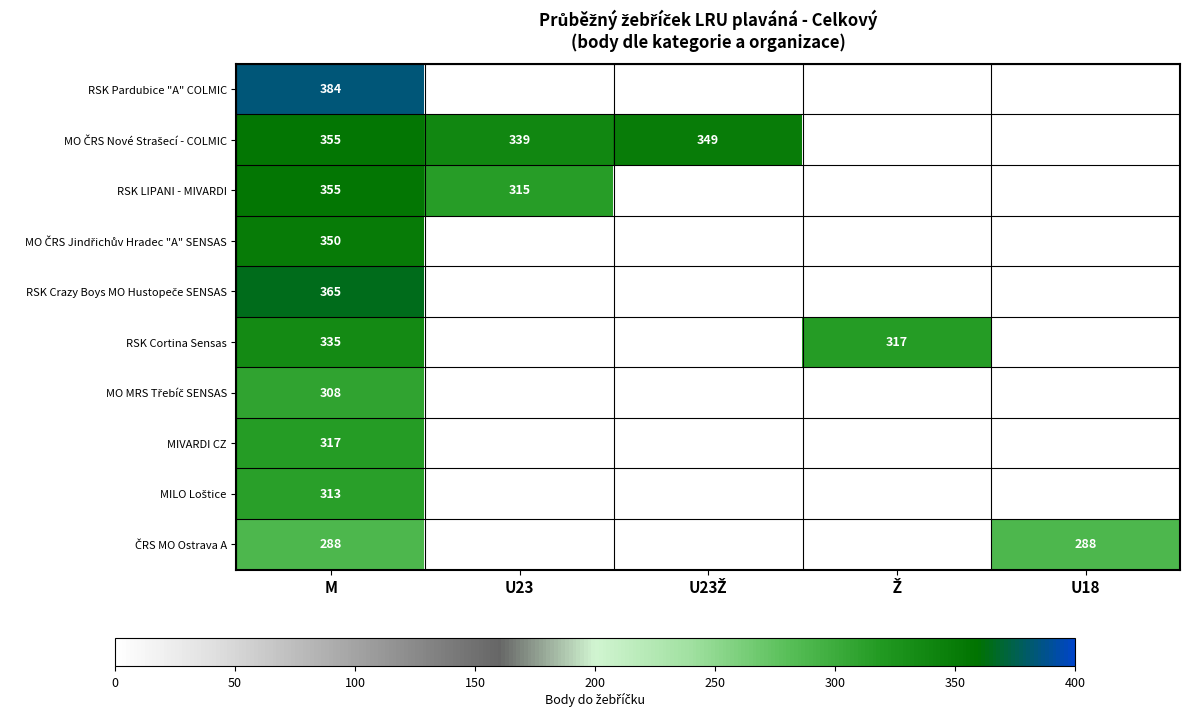

What is the total value across all series at M?

3370